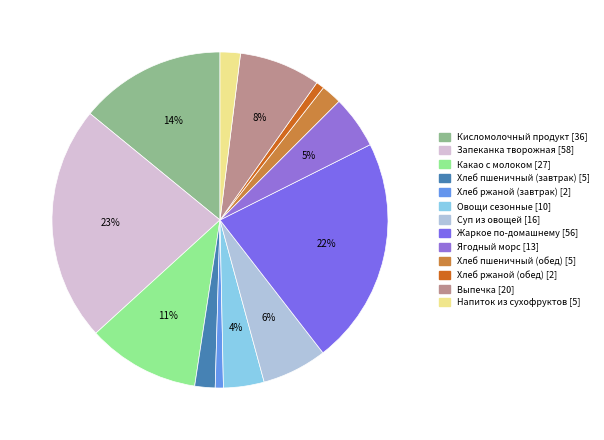

Is the sum of Хлеб пшеничный (обед) and Ягодный морс greater than half?

No